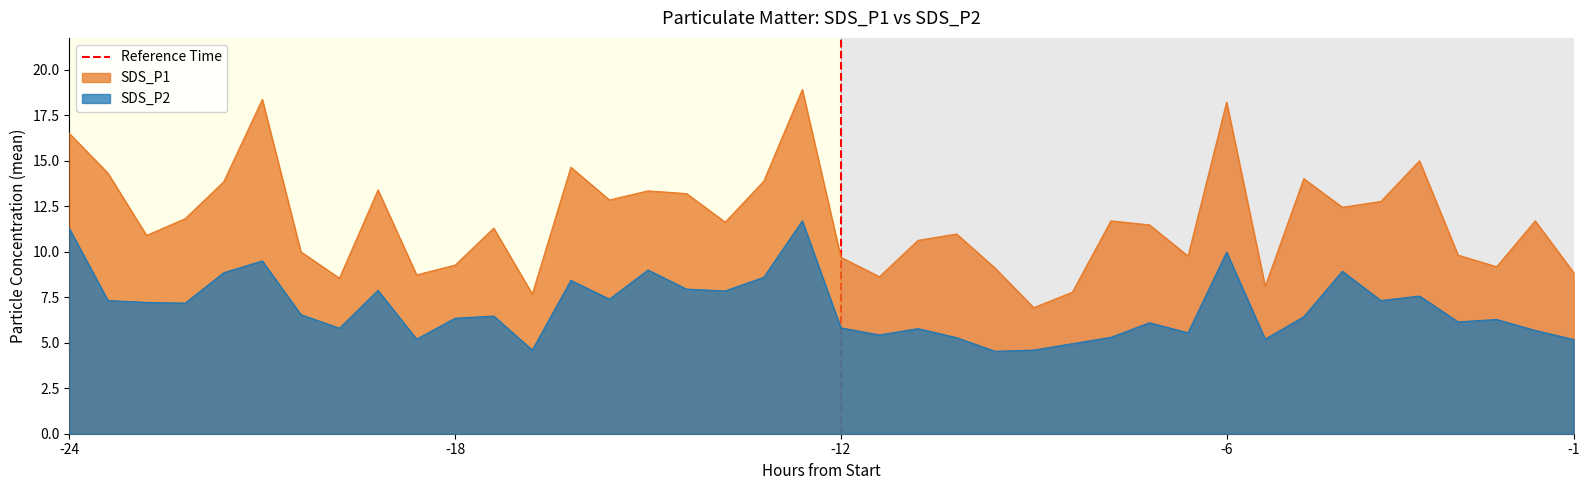

True or false: SDS_P2 and SDS_P1 intersect in this chart.

False